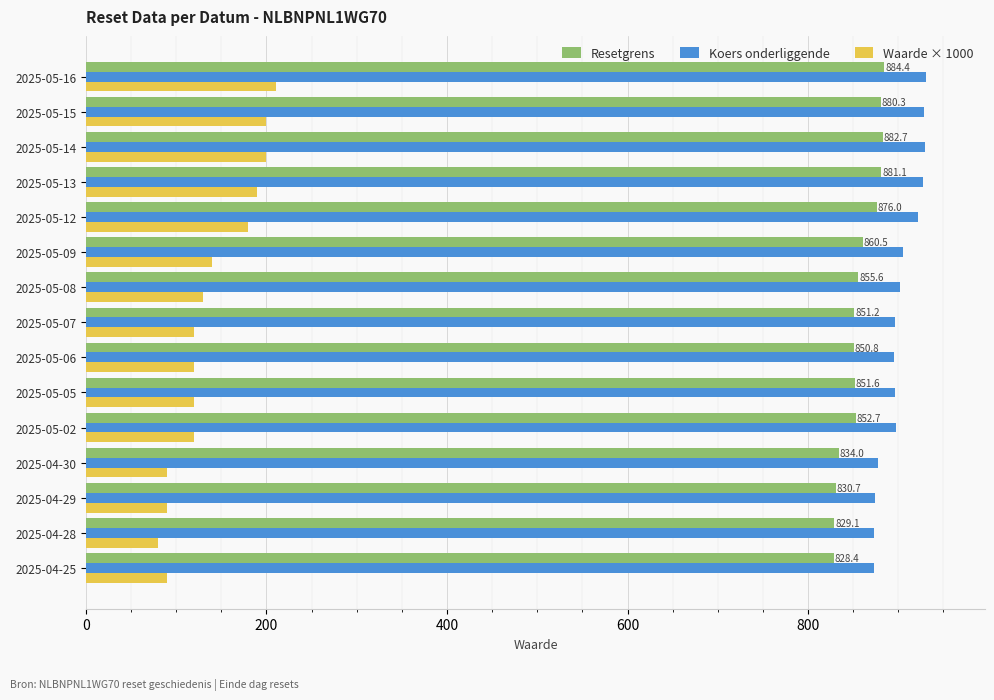

What is the difference between the highest and lowest values at 2025-05-15?

729.0